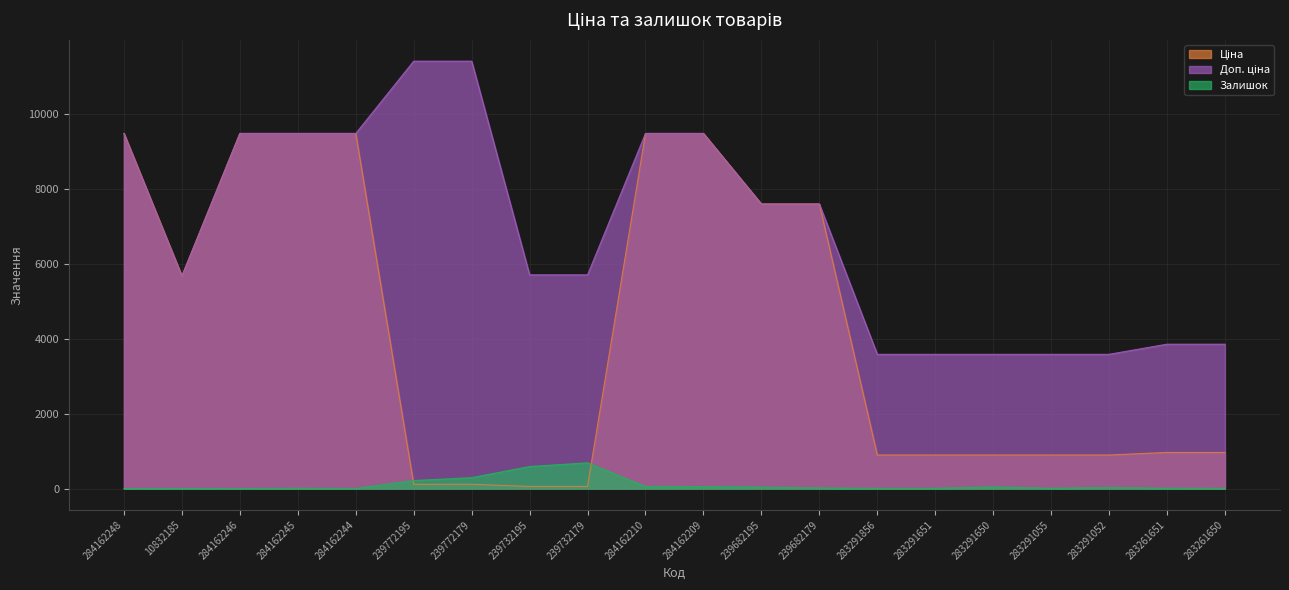

How many interior local valleys does the Ціна series have?

1